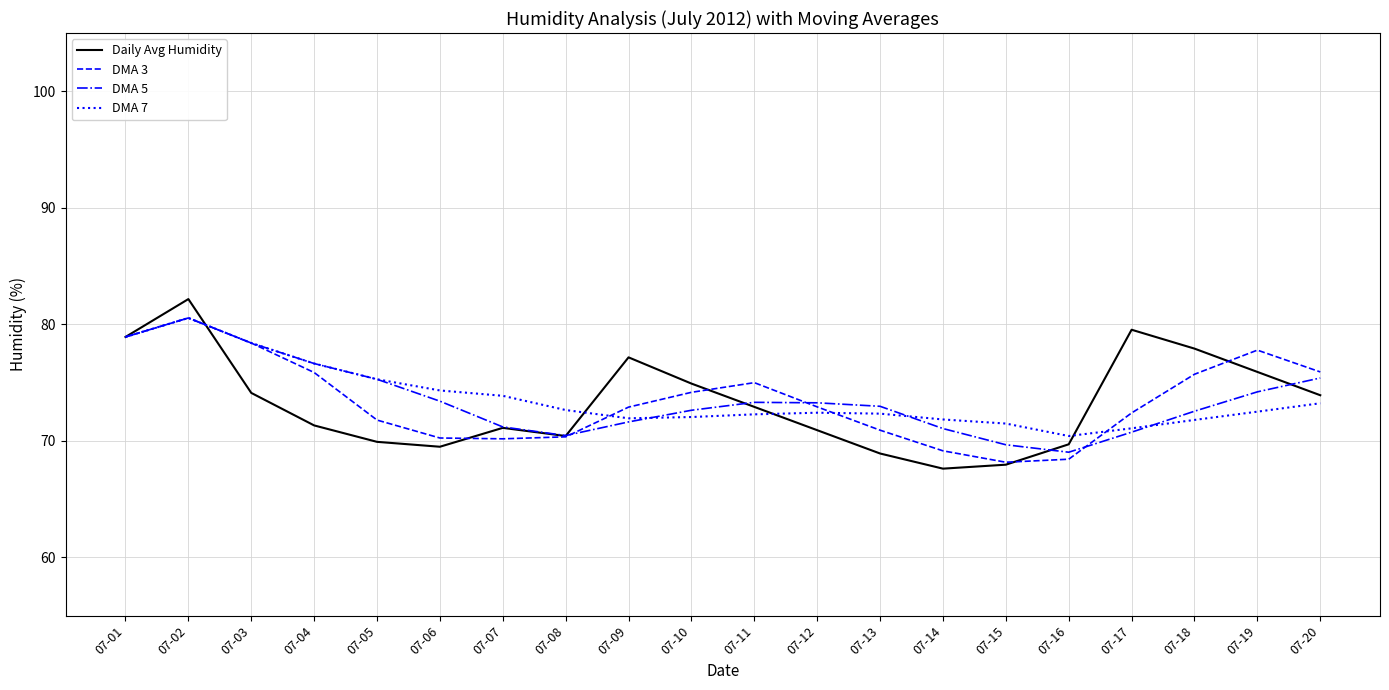

Between 07-01 and 07-07, which series saw the biggest shift?

DMA 3